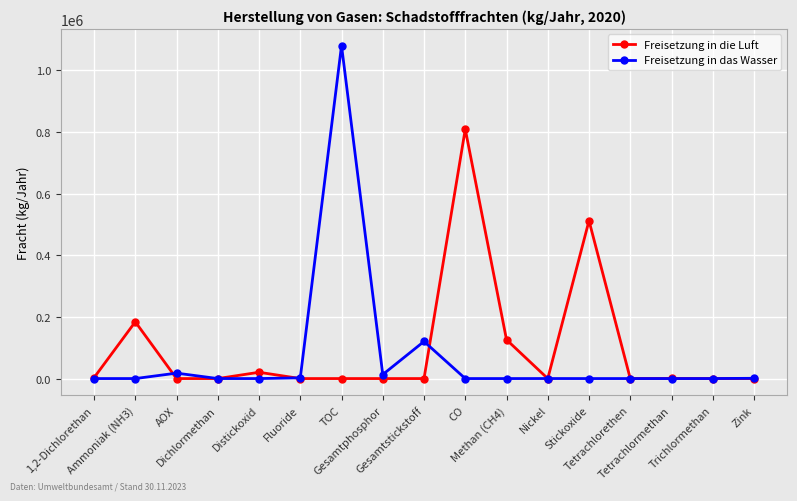

List the series in order of their peak value, highest first.

Freisetzung in das Wasser, Freisetzung in die Luft